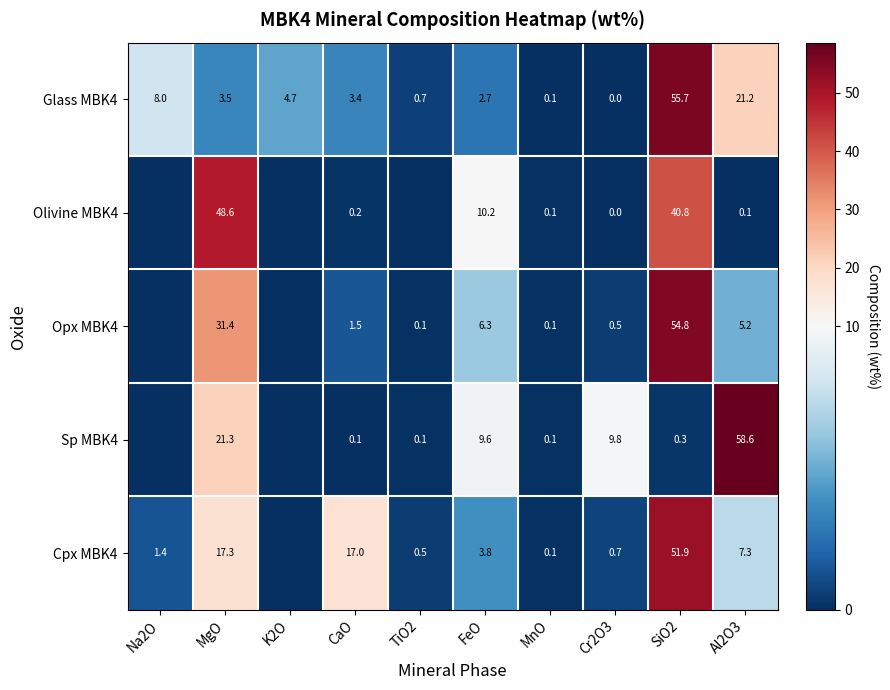

At which category is the sum across all series the highest?

SiO2